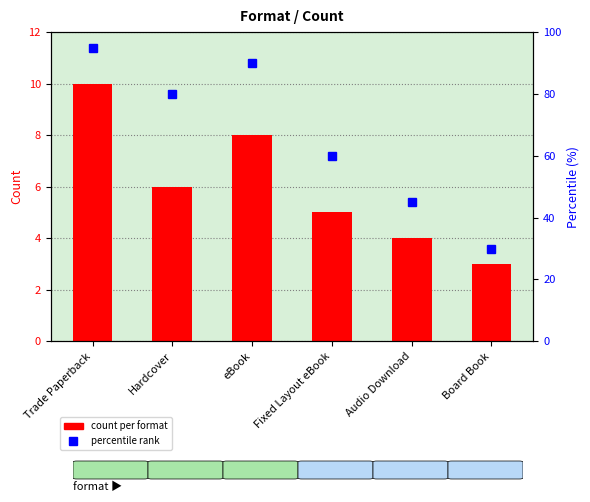

What is the label of the 6th bar from the left?

Board Book